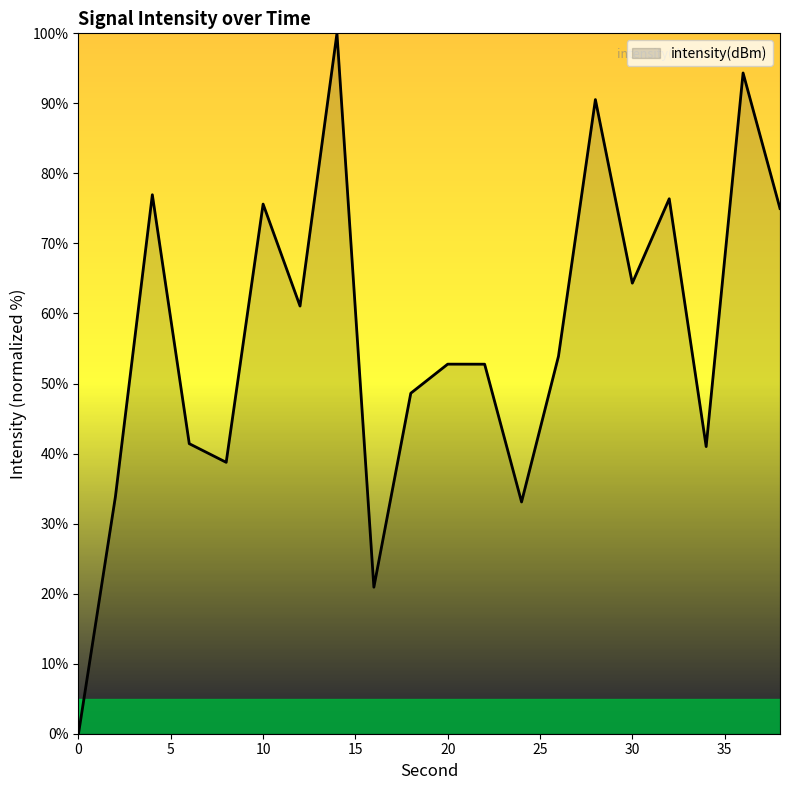

What is the greatest value displayed?

100.0